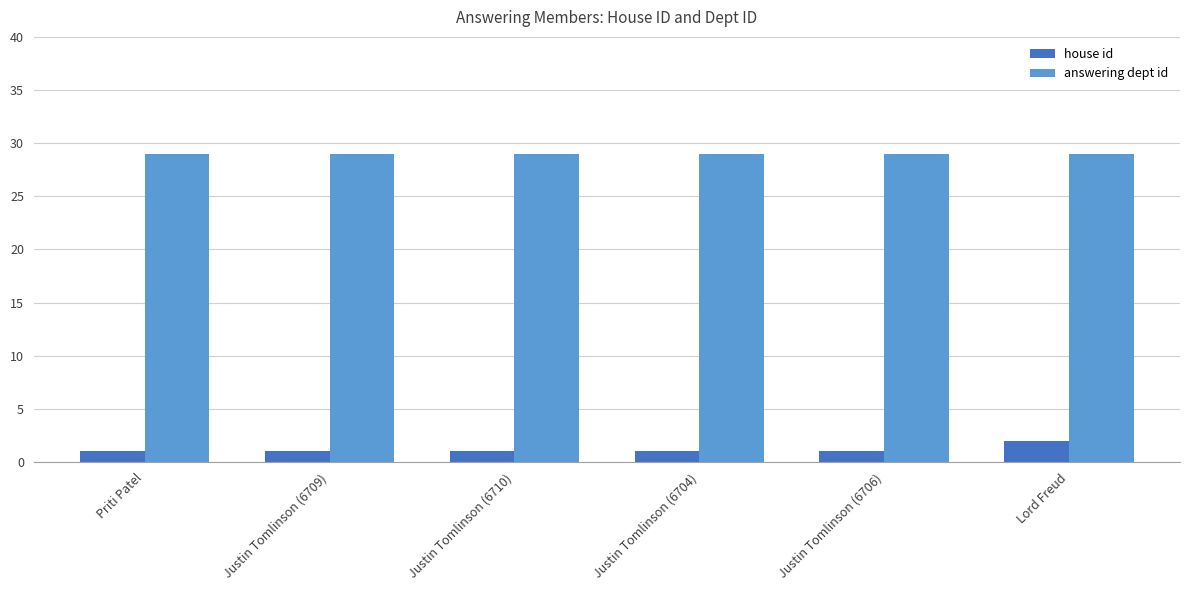

What value does the answering dept id series have at Priti Patel?

29